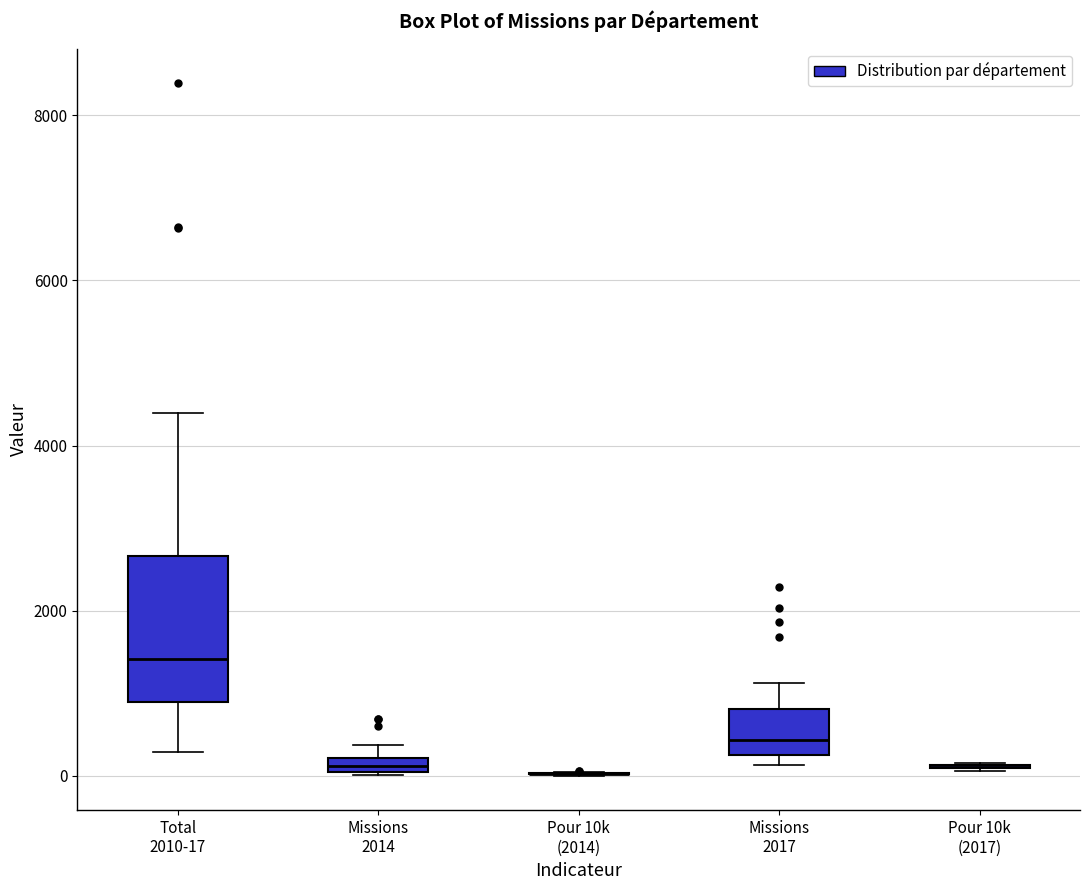

Which box is the tallest, from its lower edge to its upper edge?

Total 2010-17